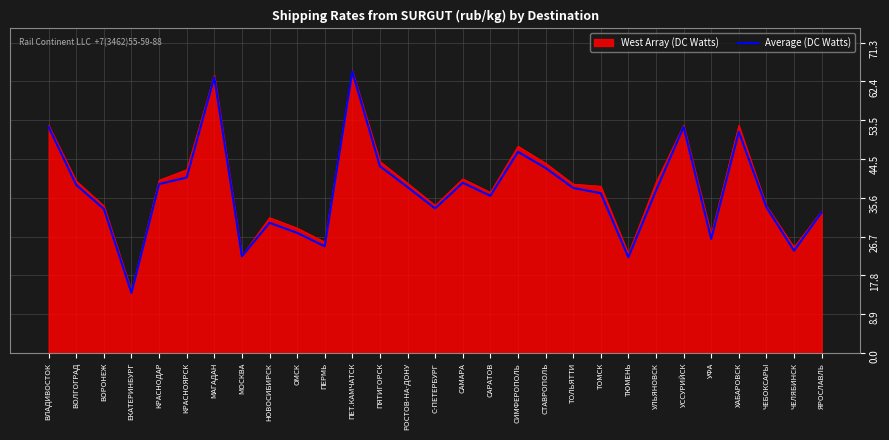

What position from the left is УФА?

25